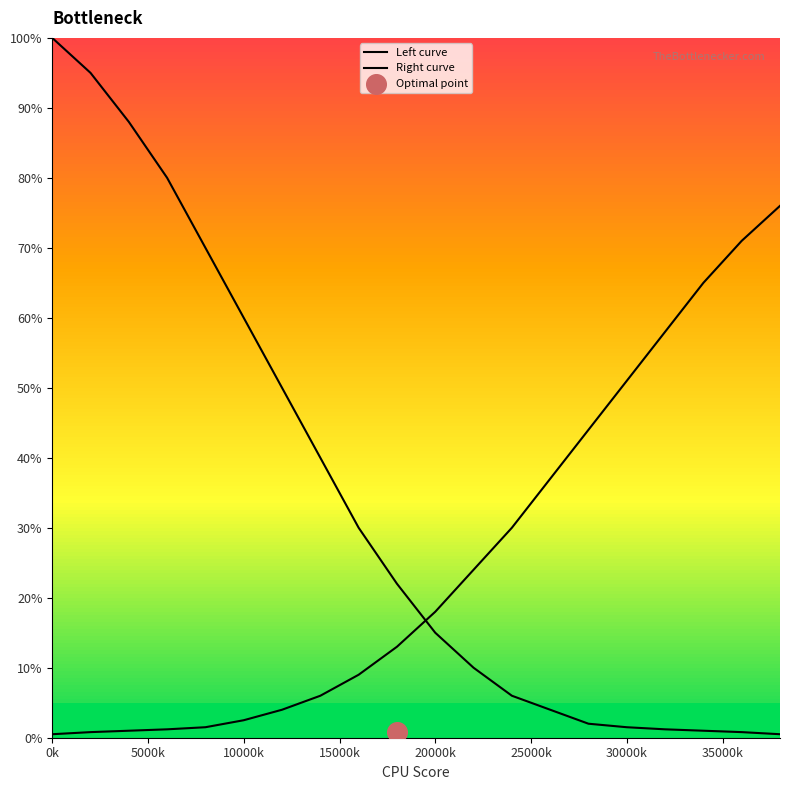

Is the value of Left curve at 11 greater than the value of Right curve at 30000k?

Yes